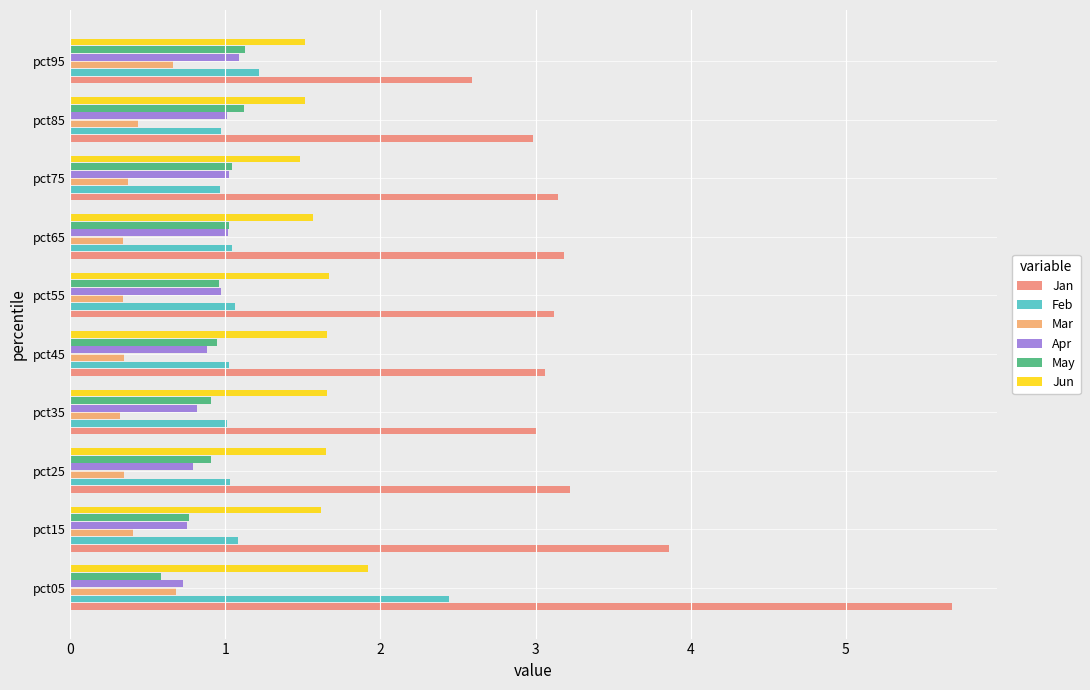

Rank the categories by Feb value from highest to lowest.

0, 9, 1, 5, 6, 2, 4, 3, 8, 7